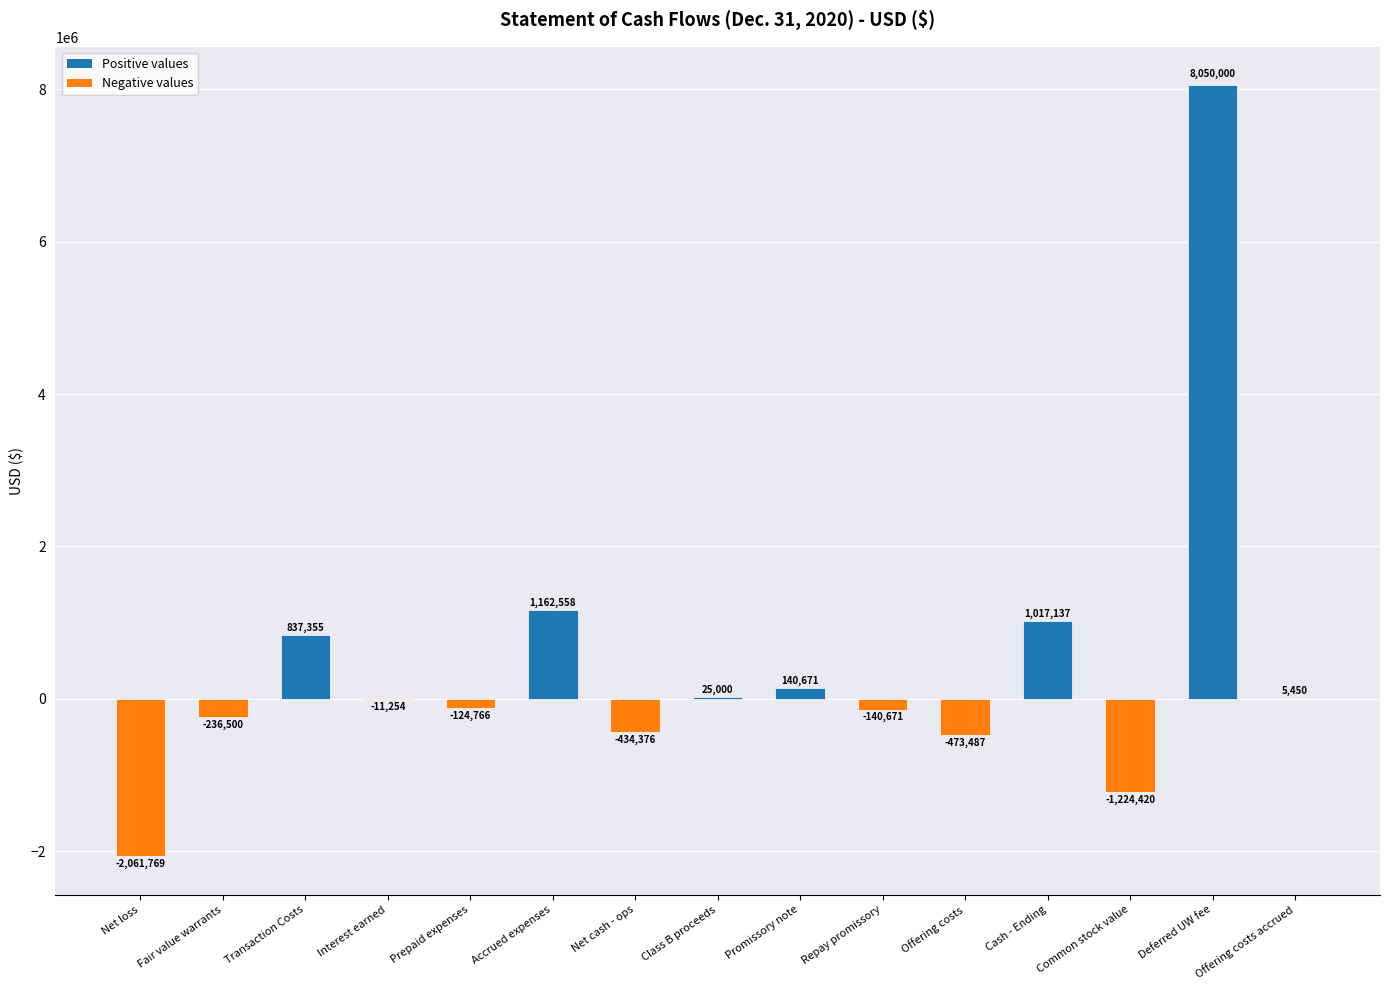

Which label corresponds to the largest value in the chart?

Deferred UW fee